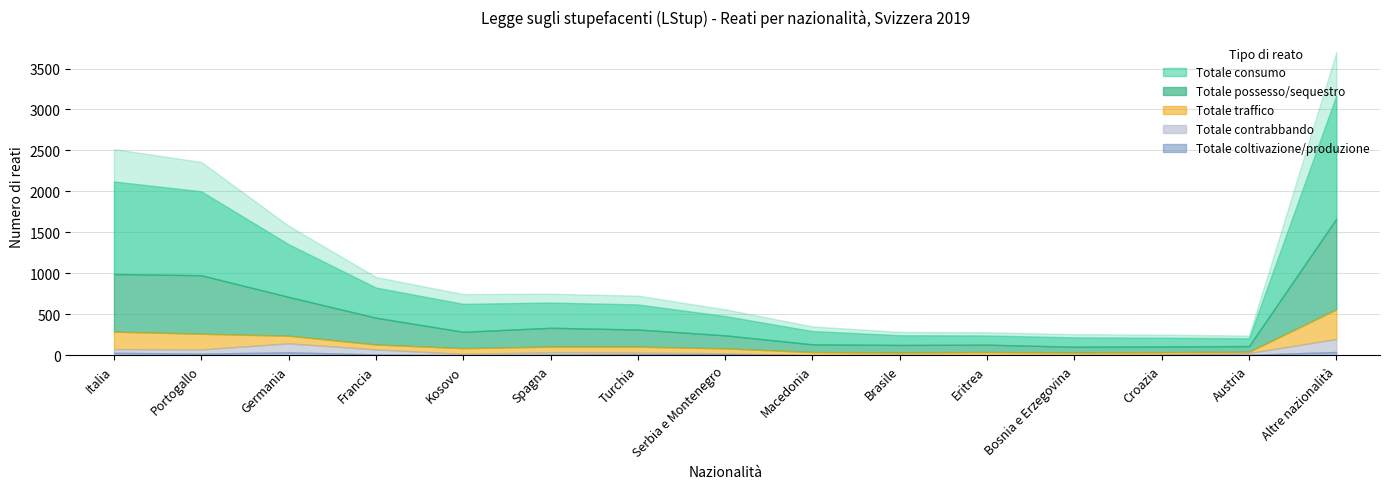

True or false: Totale contrabbando has more than 2 interior local peaks.

True